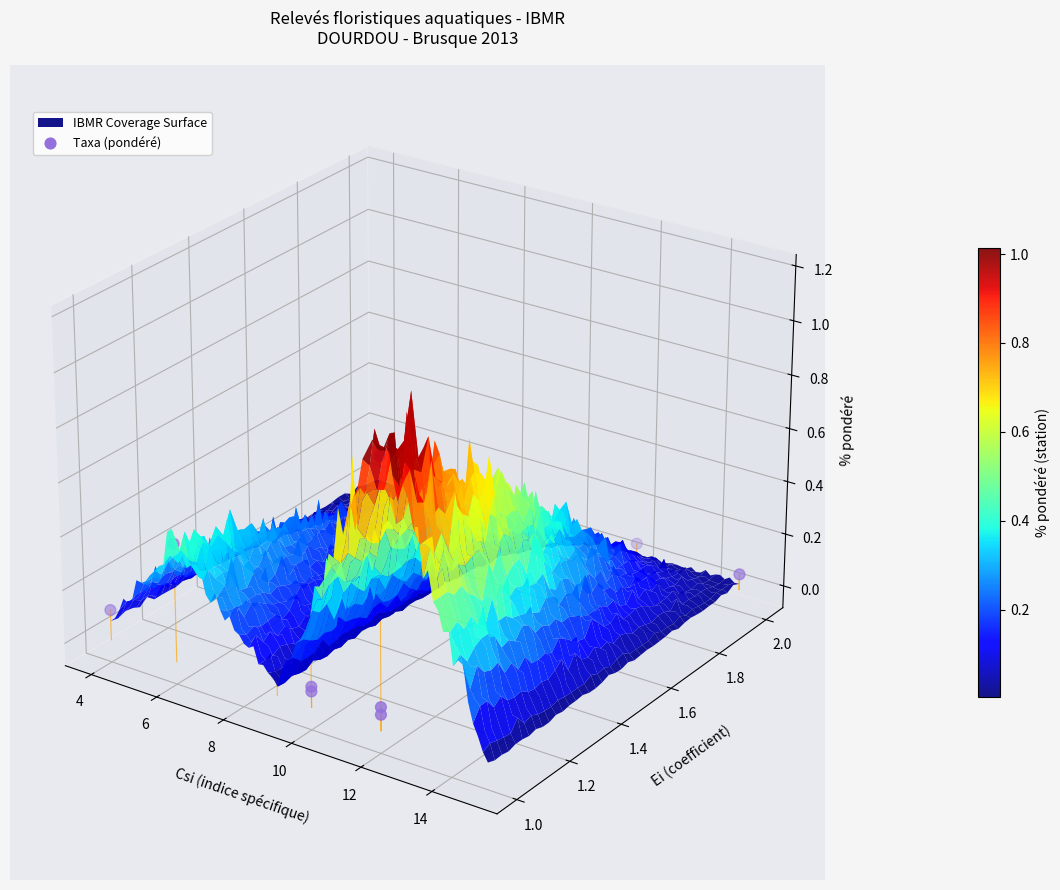

How many values are below 0?

11